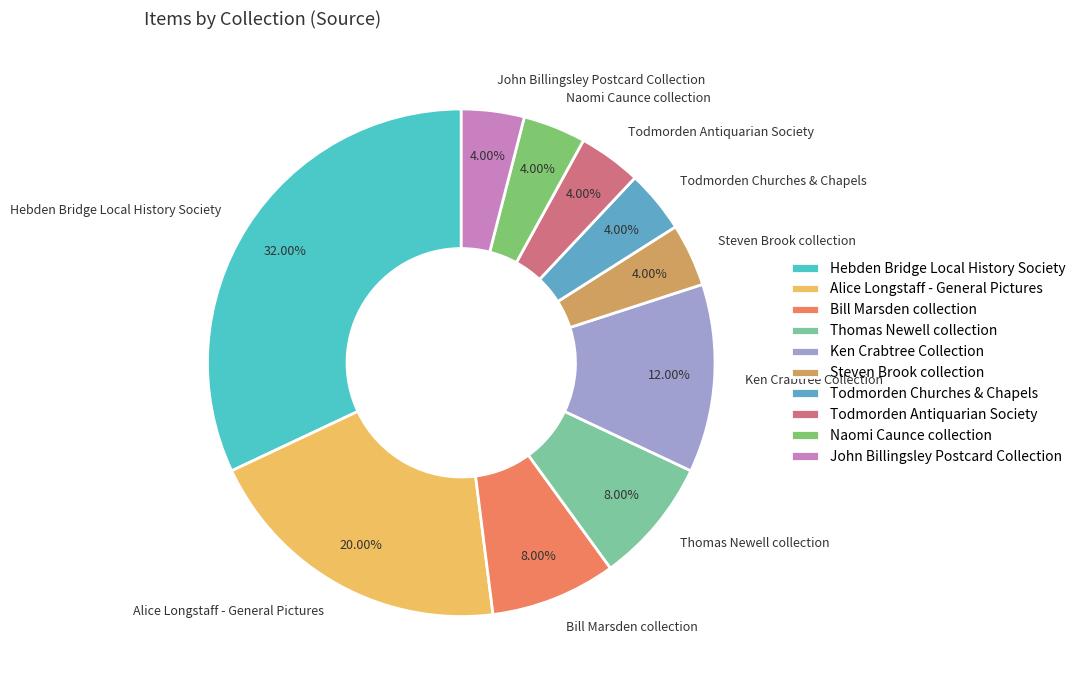

Does Bill Marsden collection account for over 50% of the chart?

No